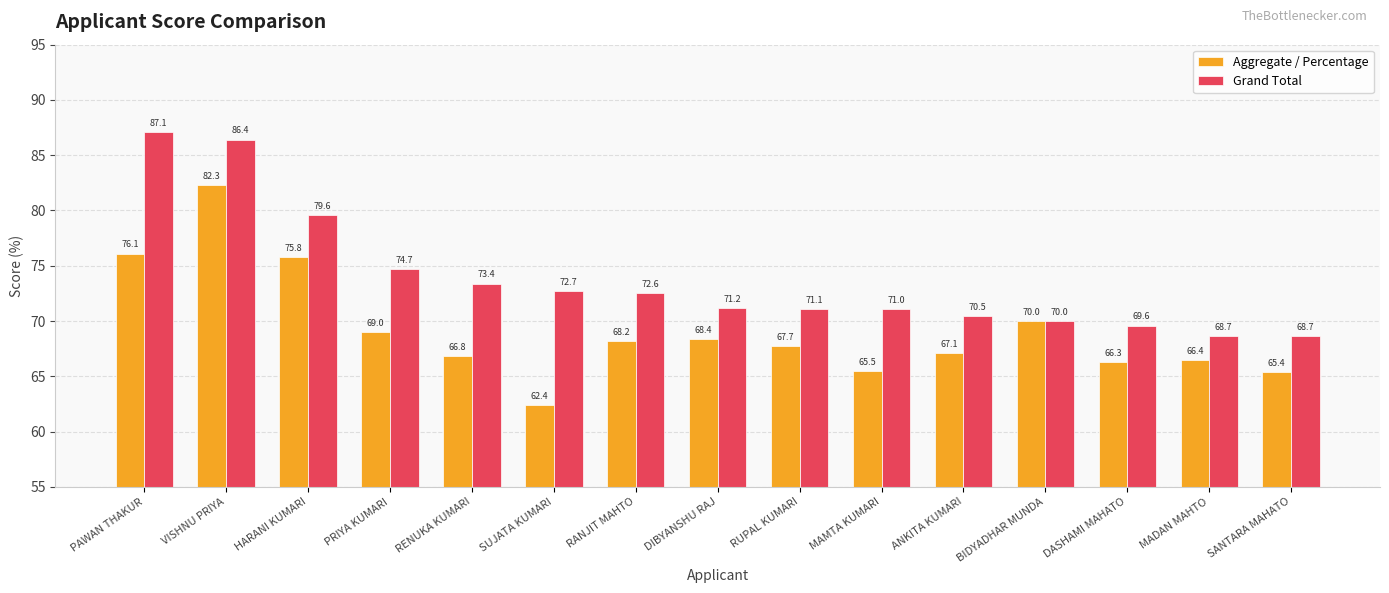

Is it true that Grand Total equals 73.4 at RENUKA KUMARI?

True